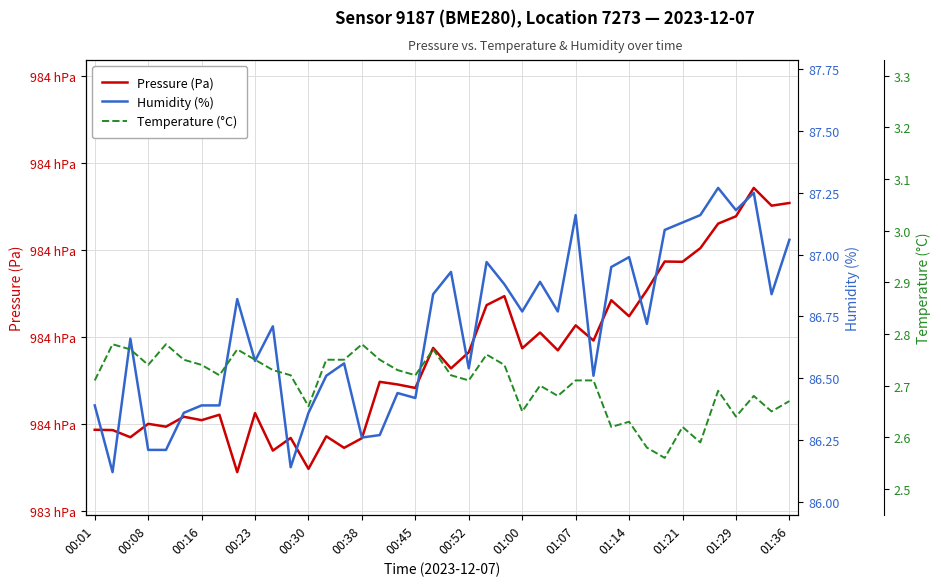

How many interior local peaks does the Humidity (%) series have?

12